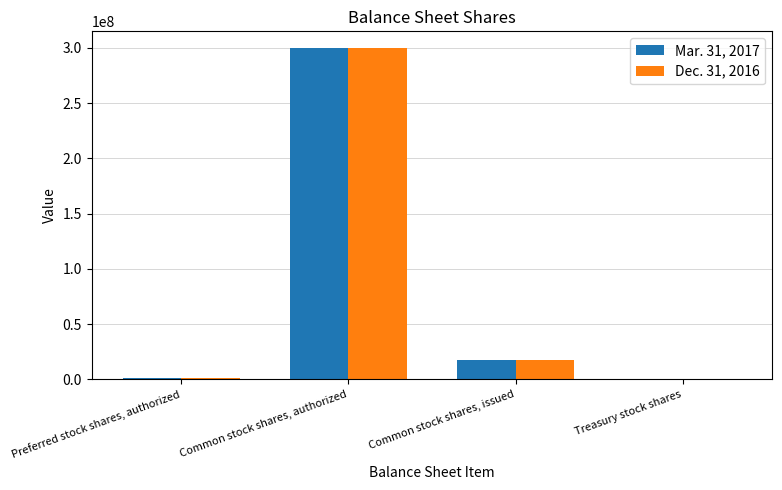

How many series are shown in this chart?

2